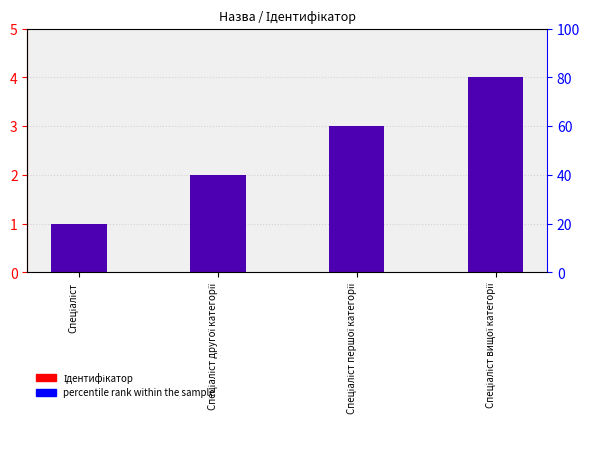

What is the label of the 1st bar from the right?

Спеціаліст вищої категорії